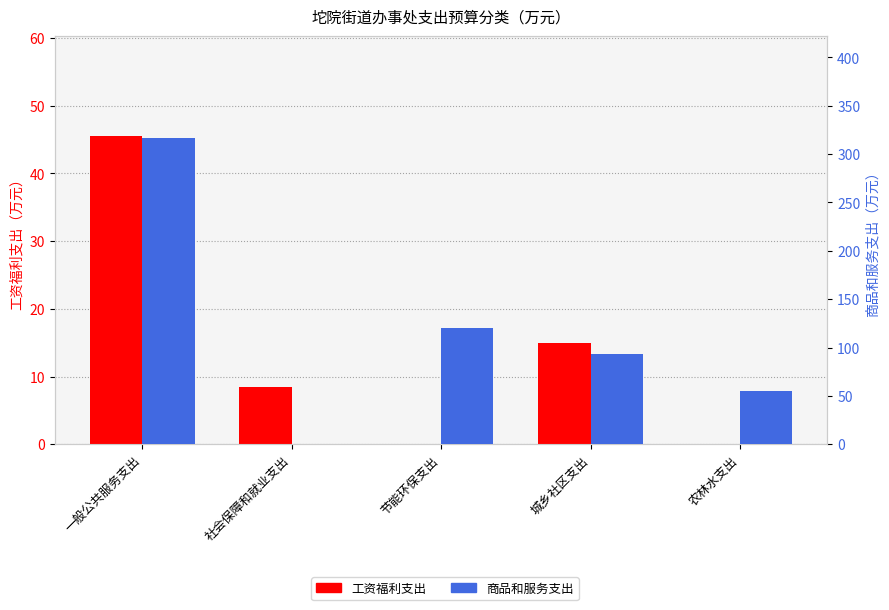

Rank the series at 农林水支出 from highest to lowest value.

商品和服务支出, 工资福利支出